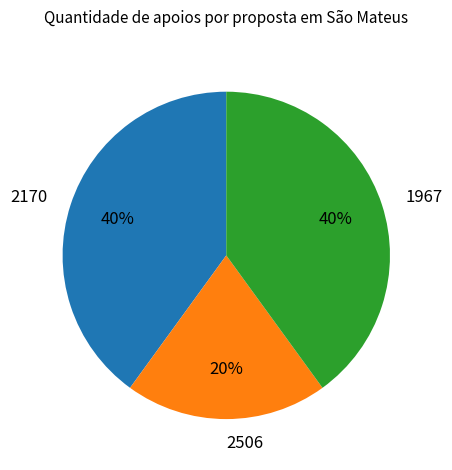

Is the sum of 2170 and 1967 greater than half?

Yes